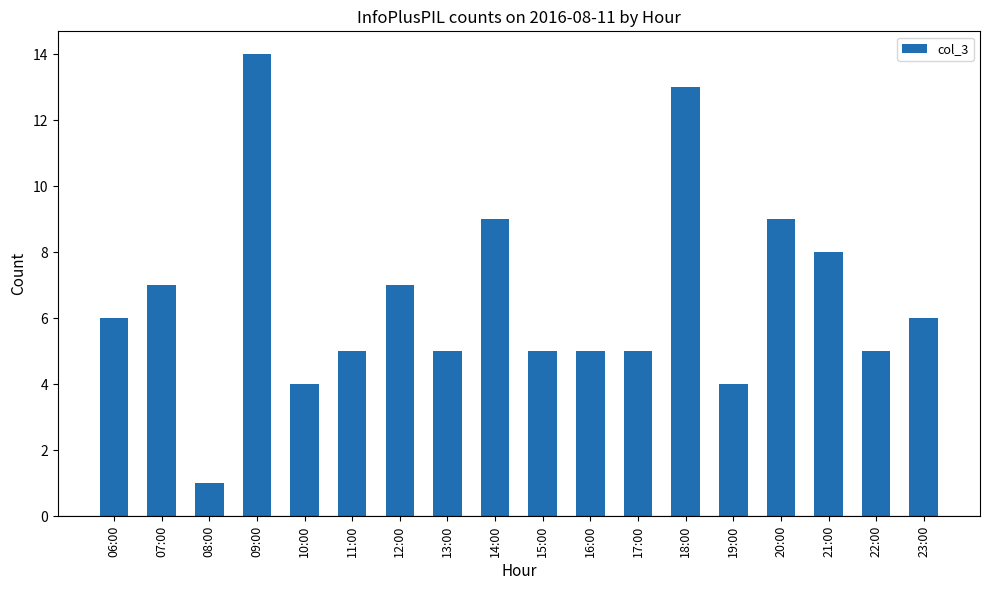

Does the chart contain any negative values?

No